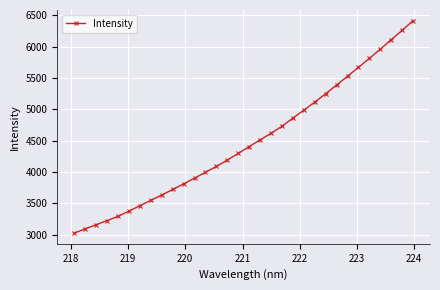

How many categories are shown in the chart?

32